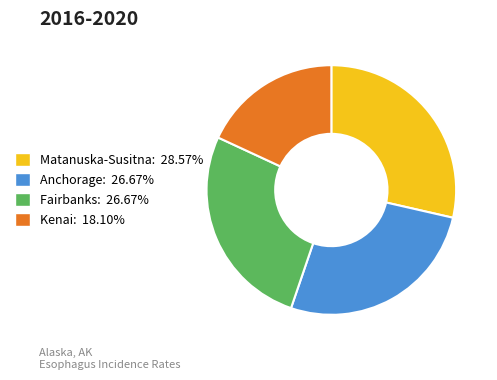

Is there a majority slice in this chart?

No